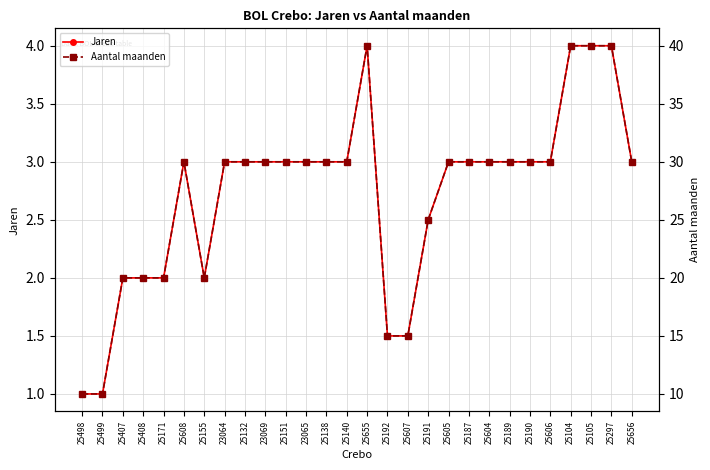

Which series has the largest range (max minus min)?

Aantal maanden